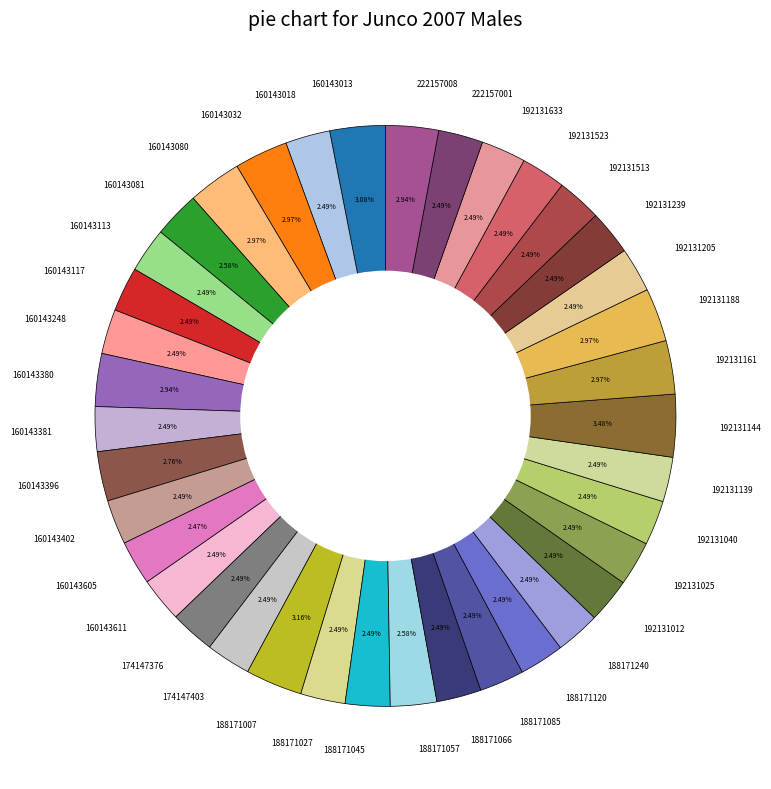

Combined, do 188171045 and 192131188 account for over 50%?

No